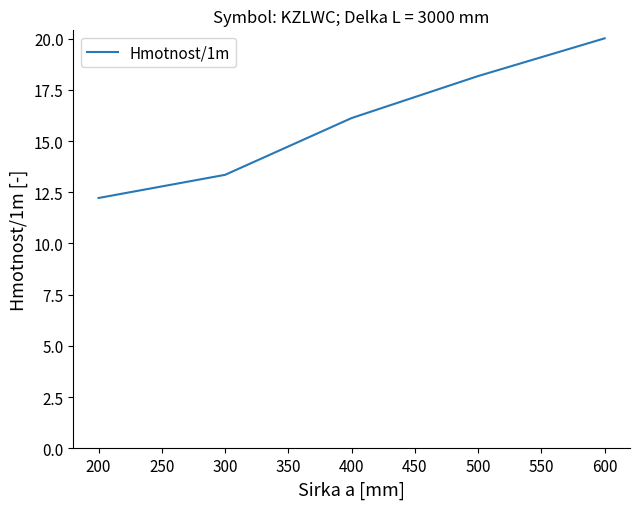

Is it true that the value at 500 is 27.2?

False